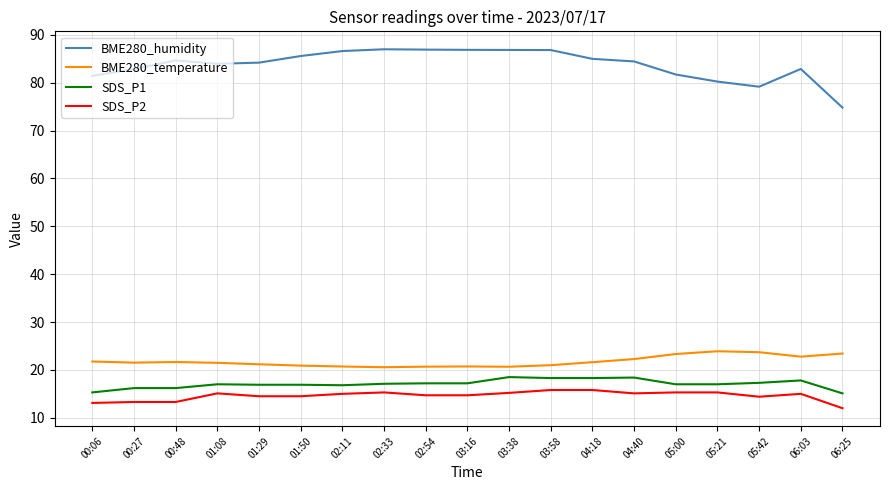

What is the maximum value for BME280_humidity?

87.0